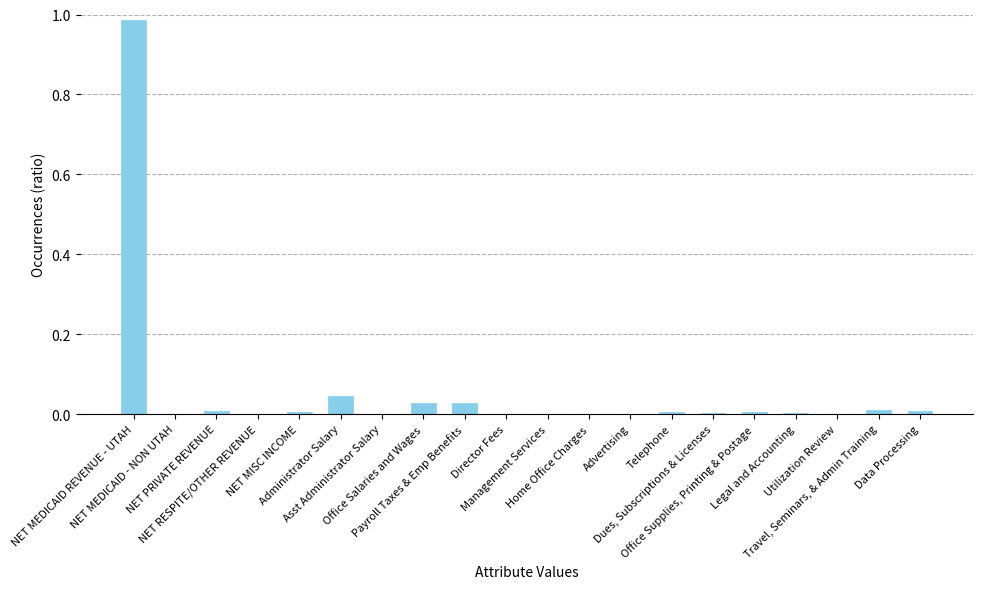

True or false: the data shows 0.0 at Management Services.

True